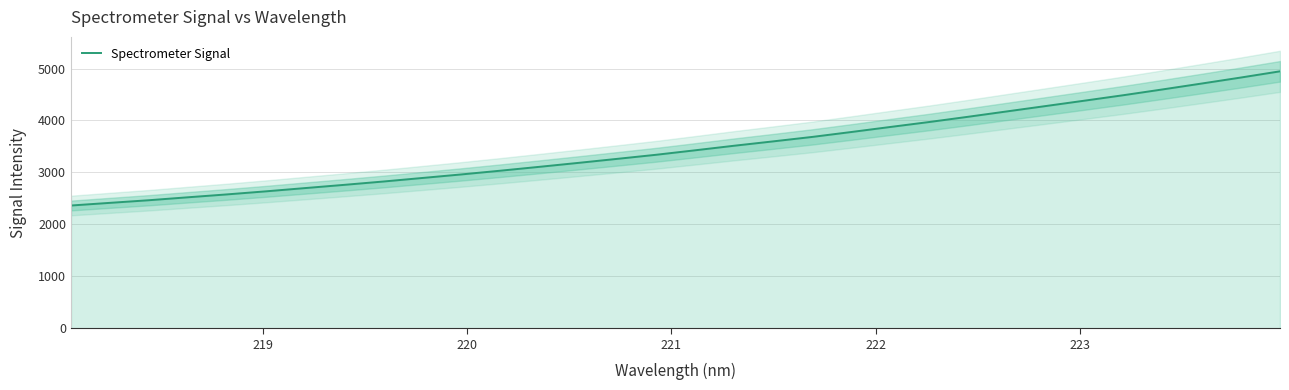

Reading left to right, transcribe all the data shown in this chart.

2363.1	2414.5	2465.2	2521.8	2577.4	2636.5	2699.0	2761.0	2825.1	2893.2	2961.6	3033.5	3108.0	3184.0	3261.8	3340.6	3426.8	3514.6	3598.5	3684.0	3778.5	3875.4	3971.1	4072.1	4175.9	4279.7	4383.7	4489.1	4599.9	4712.9	4827.9	4946.8